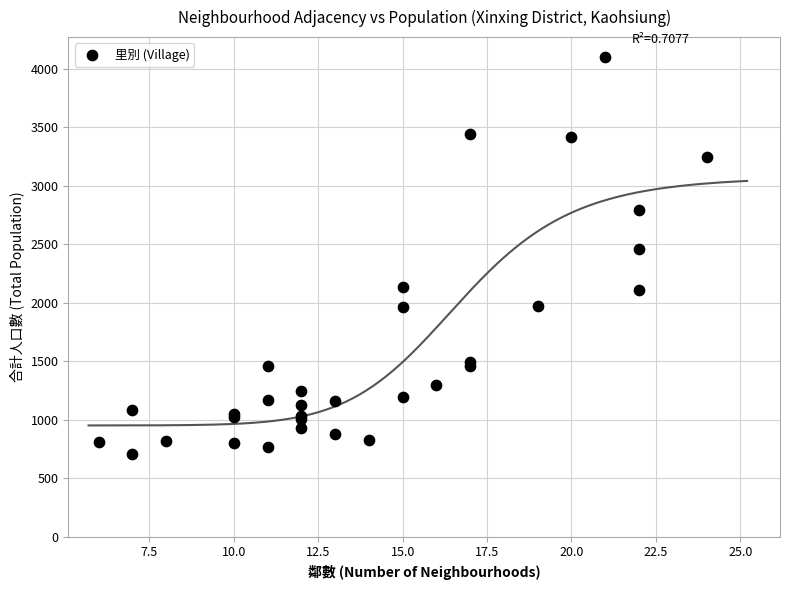

What Y value in the scatter plot is closest to 2404?

2462